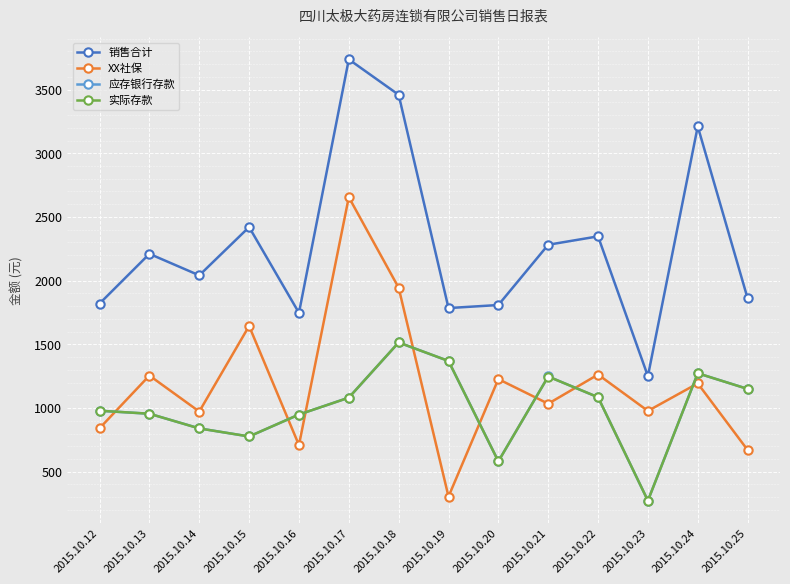

Is the value of 应存银行存款 at 2015.10.24 greater than the value of 实际存款 at 2015.10.22?

Yes